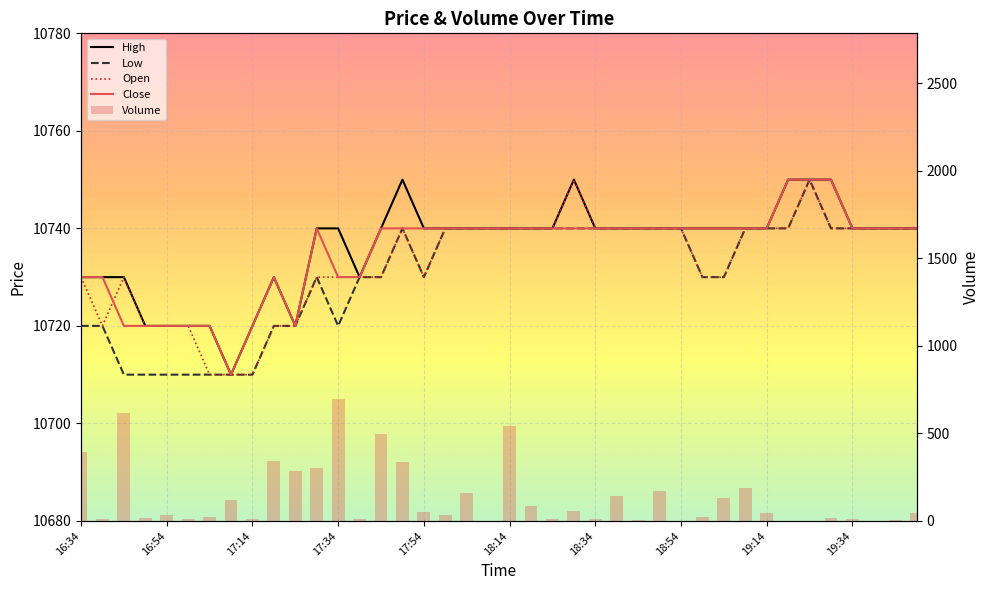

True or false: Close has a value of 15422 at 17:34.

False